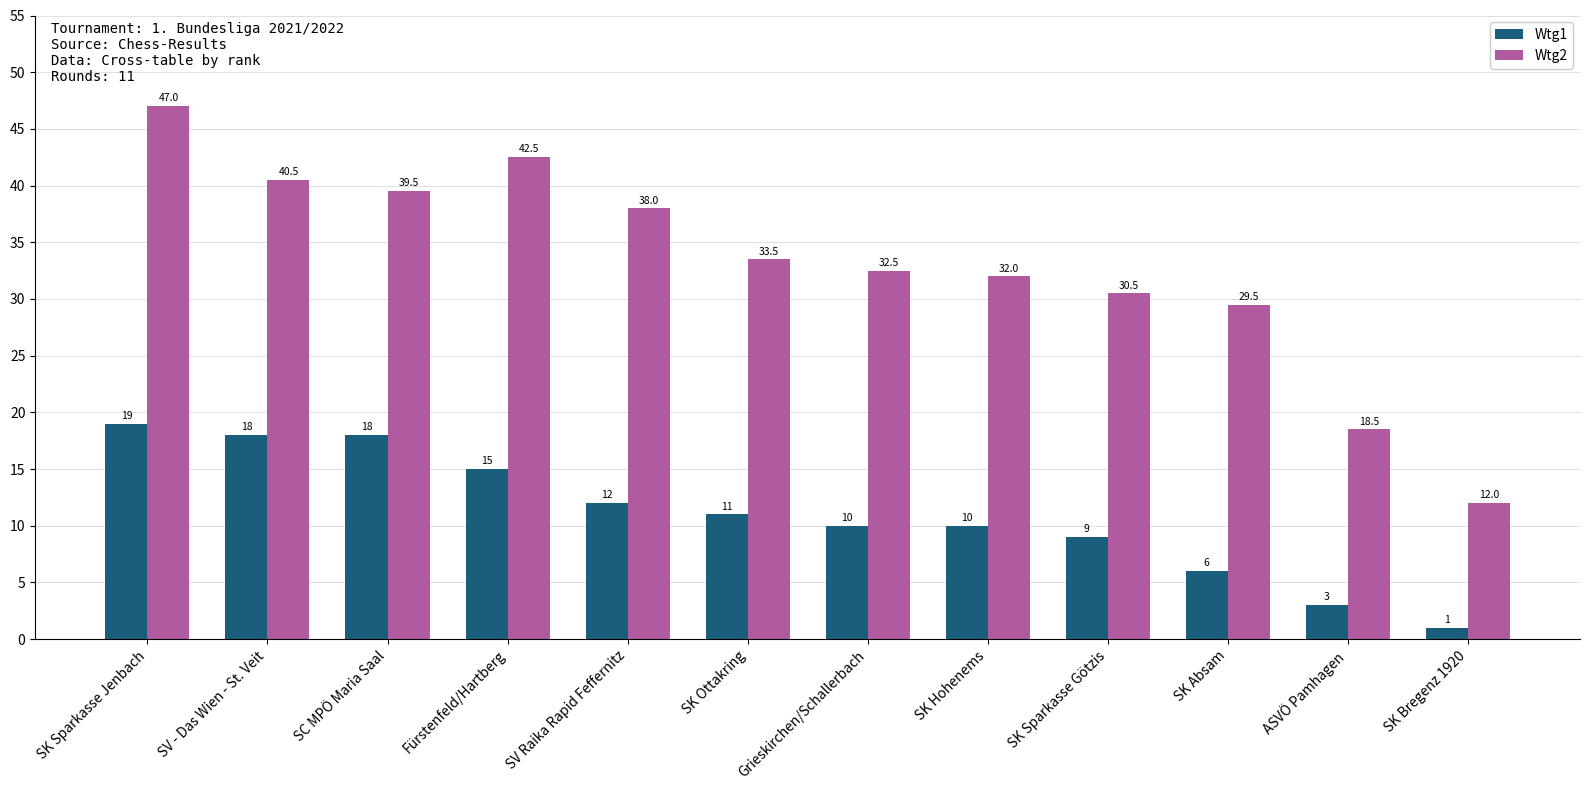

The value of Wtg2 at SK Ottakring is 59.0. True or false?

False